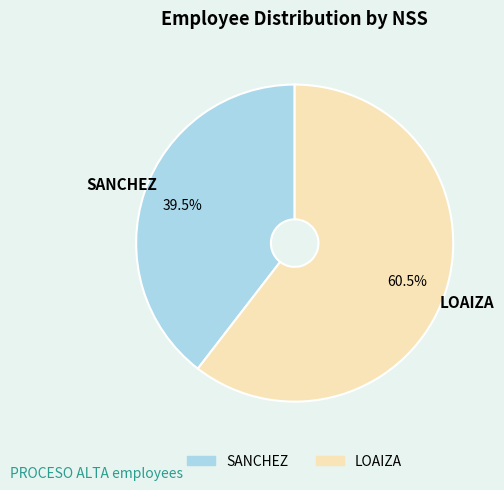

To the nearest percent, what is the average slice percentage?

50%